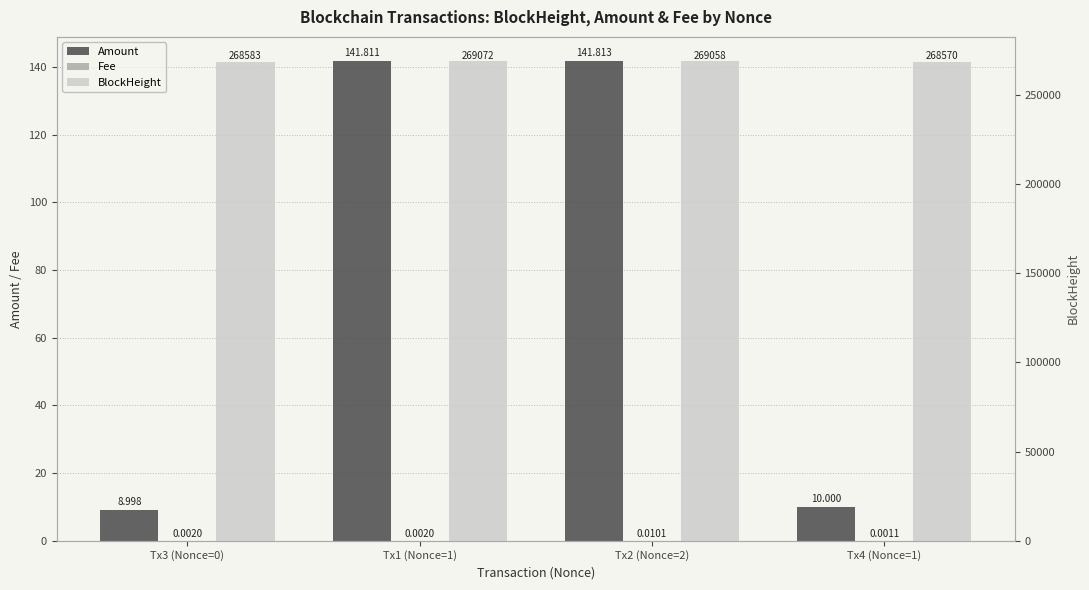

Which series has the largest total across all categories?

BlockHeight